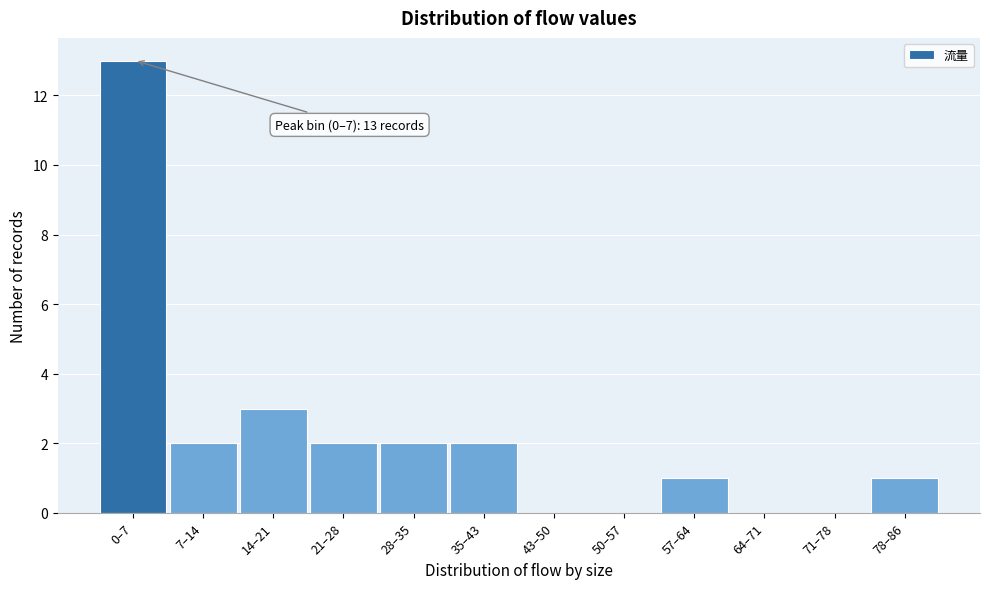

Reading left to right, list all the values displayed in this chart.

0–7=13	7–14=2	14–21=3	21–28=2	28–35=2	35–43=2	43–50=0	50–57=0	57–64=1	64–71=0	71–78=0	78–86=1